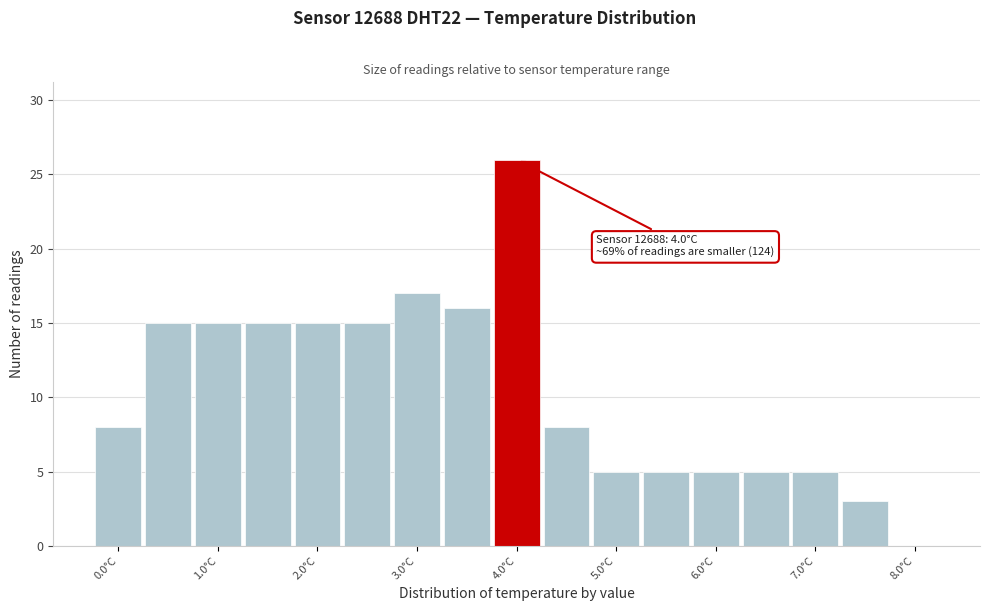

Which range on the x-axis has the tallest bar?

3.75 to 4.25